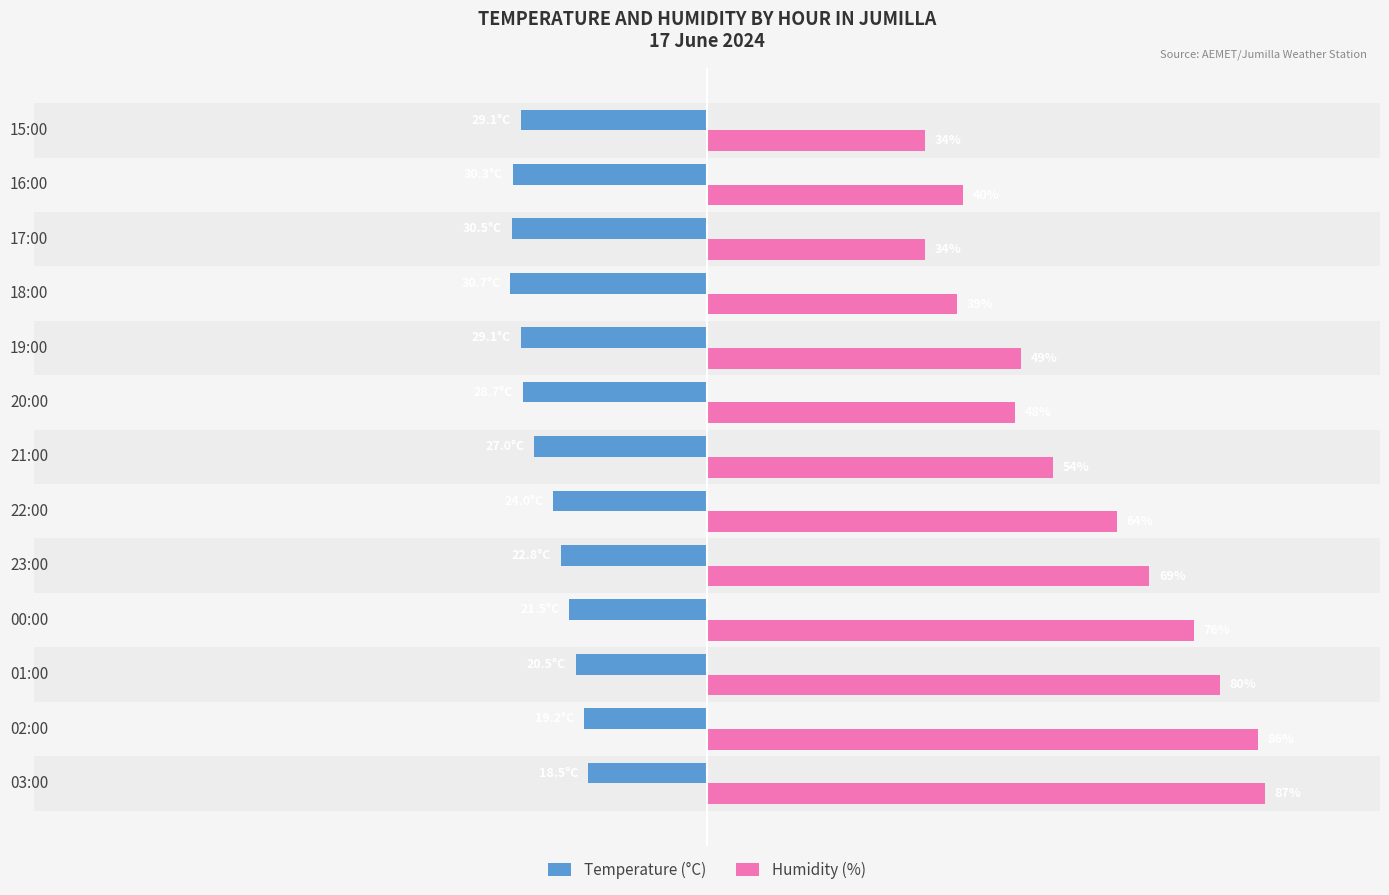

At 20:00, list the series in order from largest to smallest.

Humidity (%), Temperature (°C)